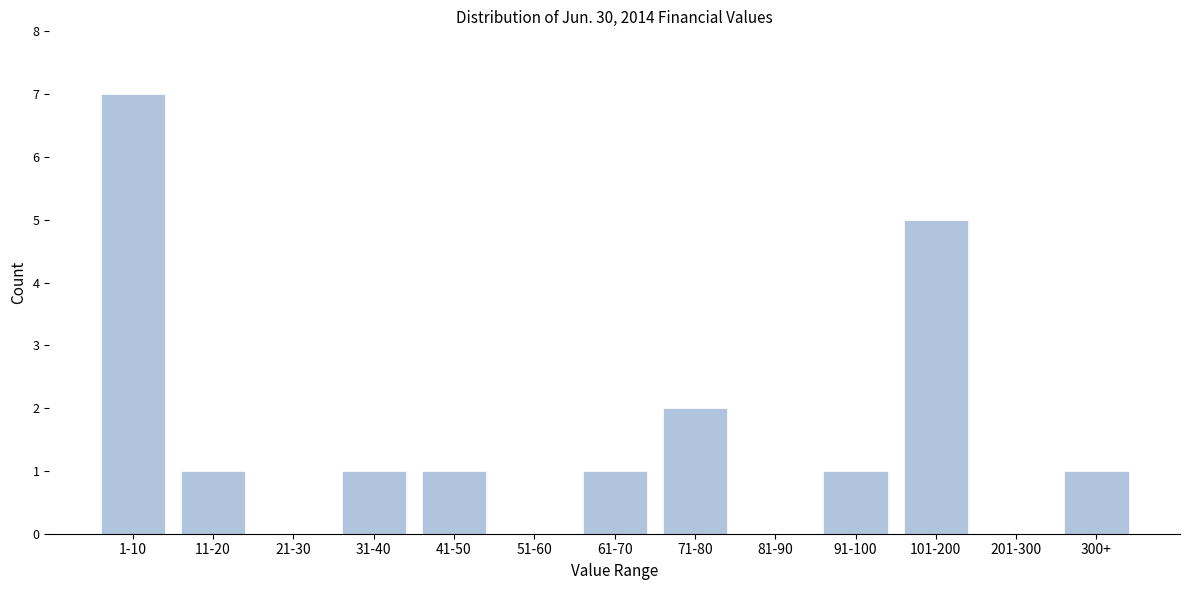

Reading left to right, what are all the values shown in this chart?

1-10=7	11-20=1	21-30=0	31-40=1	41-50=1	51-60=0	61-70=1	71-80=2	81-90=0	91-100=1	101-200=5	201-300=0	300+=1